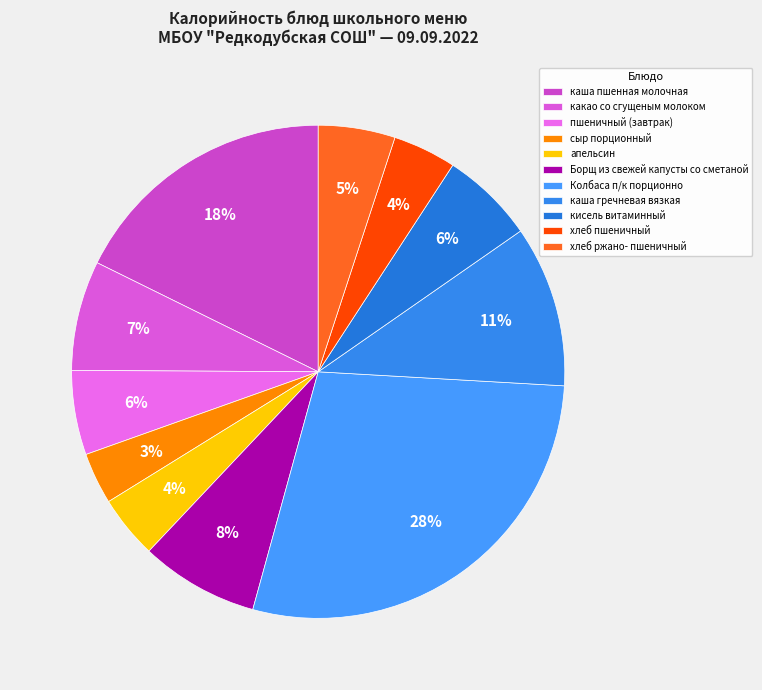

What is the ratio of the value at хлеб ржано- пшеничный to the value at Борщ из свежей капусты со сметаной?

0.6